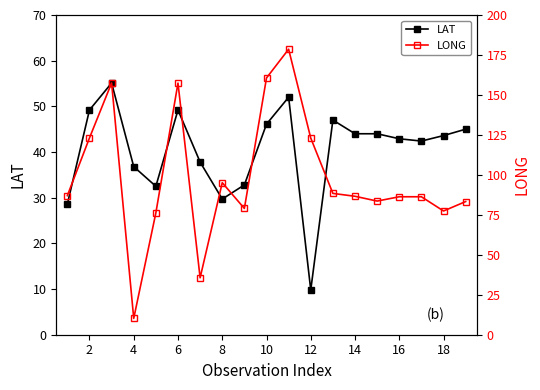

In LONG, how many points are lower than both neighbors (excluding endpoints)?

5